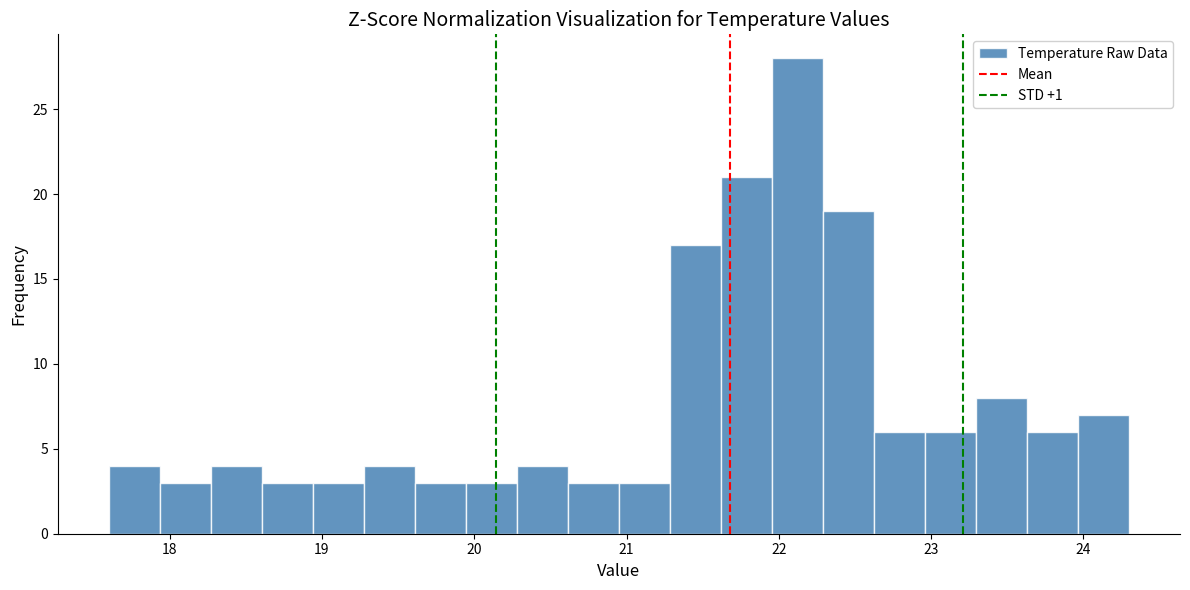

Around what value on the x-axis is the tallest bar? Give the approximate position of its centre, as read against the axis.

22.1